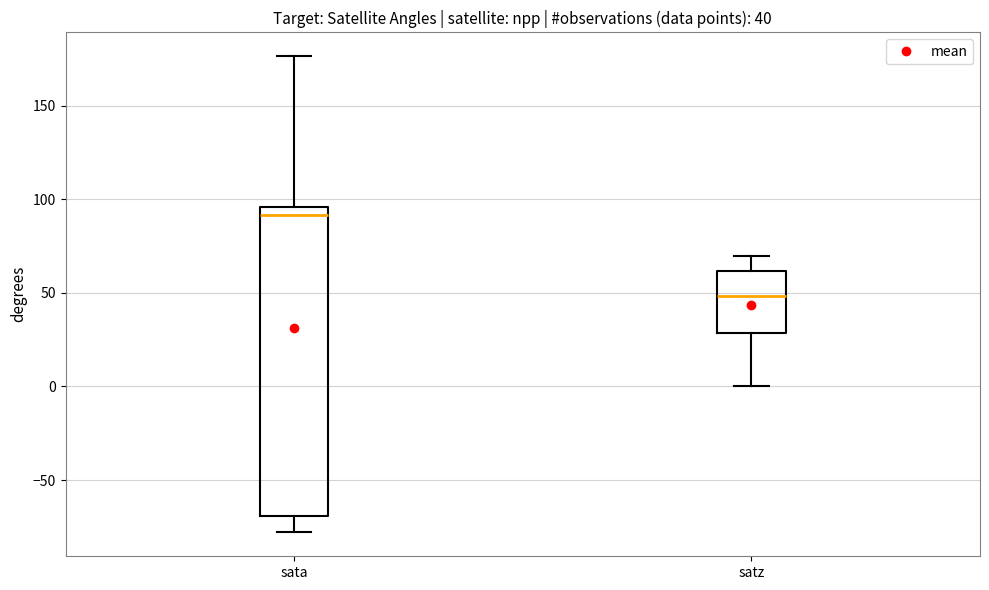

Which box has the highest median line?

sata